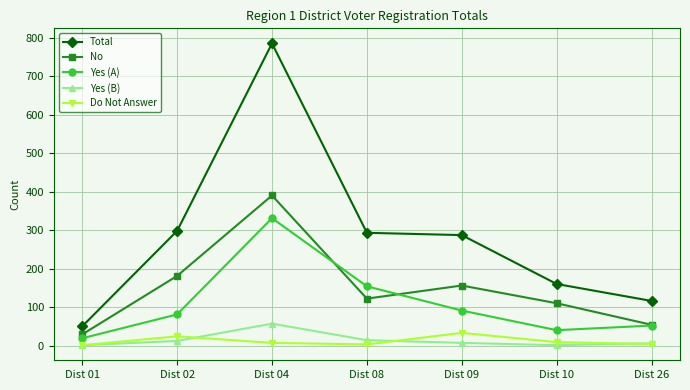

What is the sum of the Yes (B) values at Dist 26 and Dist 04?

63